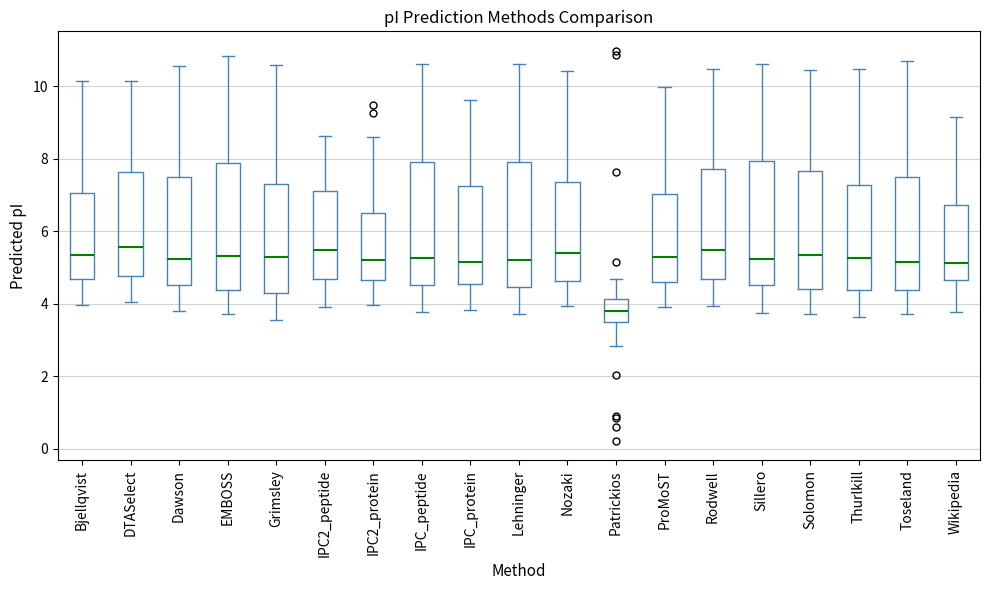

Reading left to right, read every box against the y-axis: the position of its median line, the range the box covers, and the ends of its whiskers. The values are not printed on the chart, so give them approximately, as read against the axis.

Bjellqvist: median 5.4, box 4.6 to 7.0, whiskers 4.0 to 10.2
DTASelect: median 5.6, box 4.8 to 7.6, whiskers 4.0 to 10.2
Dawson: median 5.2, box 4.6 to 7.4, whiskers 3.8 to 10.6
EMBOSS: median 5.4, box 4.4 to 7.8, whiskers 3.8 to 10.8
Grimsley: median 5.2, box 4.4 to 7.4, whiskers 3.6 to 10.6
IPC2_peptide: median 5.4, box 4.6 to 7.2, whiskers 4.0 to 8.6
IPC2_protein: median 5.2, box 4.6 to 6.6, whiskers 4.0 to 8.6
IPC_peptide: median 5.2, box 4.6 to 8.0, whiskers 3.8 to 10.6
IPC_protein: median 5.2, box 4.6 to 7.2, whiskers 3.8 to 9.6
Lehninger: median 5.2, box 4.4 to 8.0, whiskers 3.8 to 10.6
Nozaki: median 5.4, box 4.6 to 7.4, whiskers 4.0 to 10.4
Patrickios: median 3.8, box 3.6 to 4.2, whiskers 2.8 to 4.6
ProMoST: median 5.2, box 4.6 to 7.0, whiskers 4.0 to 10.0
Rodwell: median 5.4, box 4.6 to 7.8, whiskers 4.0 to 10.4
Sillero: median 5.2, box 4.6 to 8.0, whiskers 3.8 to 10.6
Solomon: median 5.4, box 4.4 to 7.6, whiskers 3.8 to 10.4
Thurlkill: median 5.2, box 4.4 to 7.2, whiskers 3.6 to 10.4
Toseland: median 5.2, box 4.4 to 7.6, whiskers 3.8 to 10.6
Wikipedia: median 5.2, box 4.6 to 6.8, whiskers 3.8 to 9.2